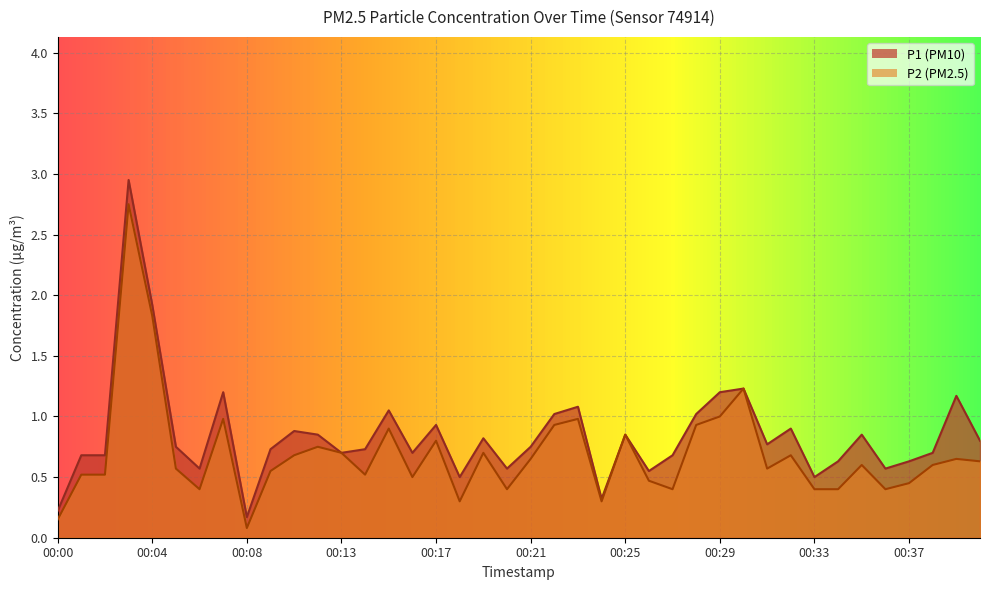

What is the average value of the P1 series?

0.8